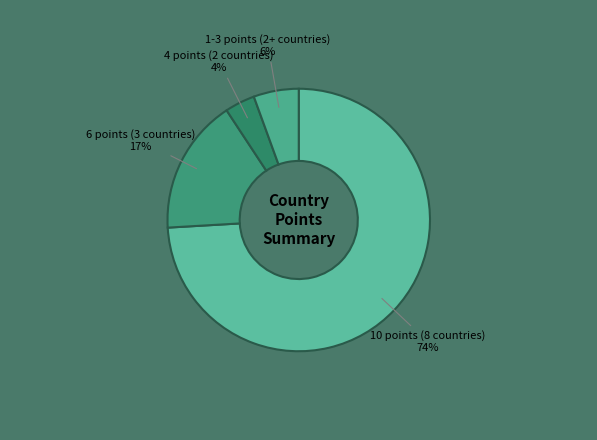

Rank the categories by value from highest to lowest.

10 points (8 countries), 6 points (3 countries), 1-3 points (2+ countries), 4 points (2 countries)